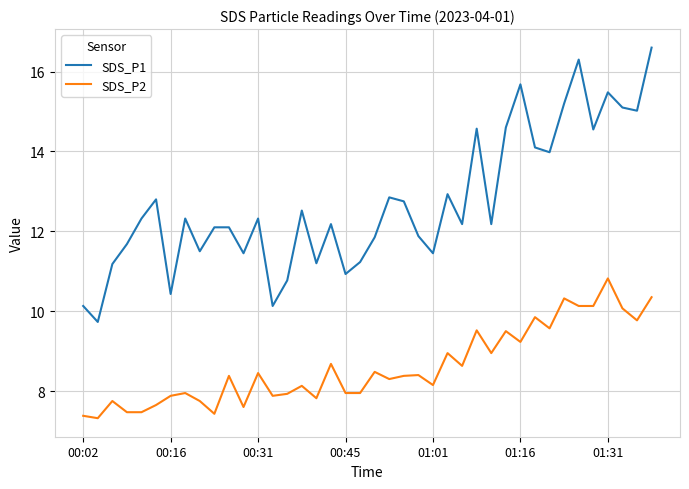

How many interior local peaks does the SDS_P2 series have?

14